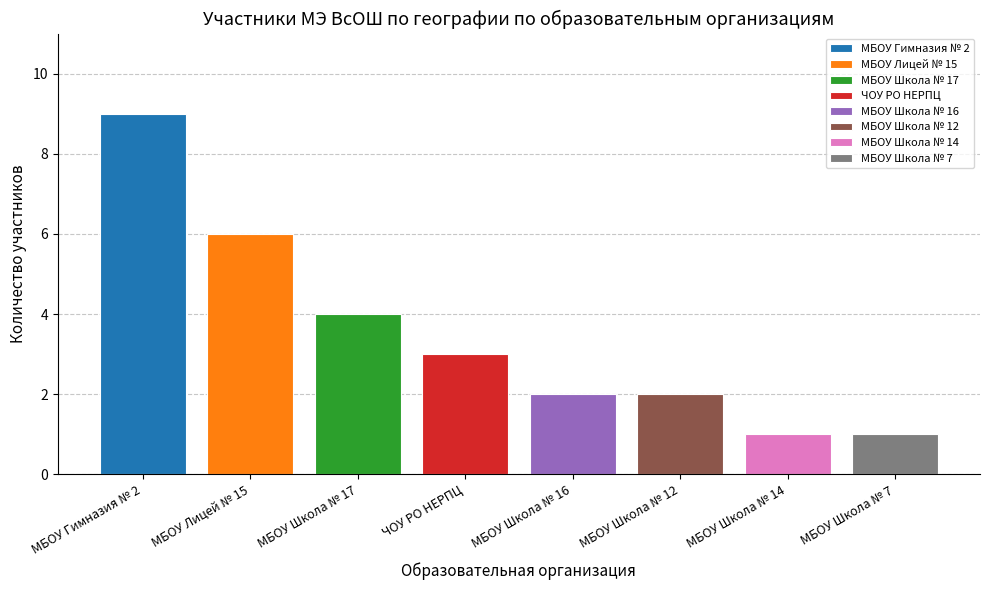

How many data points are less than 3?

4